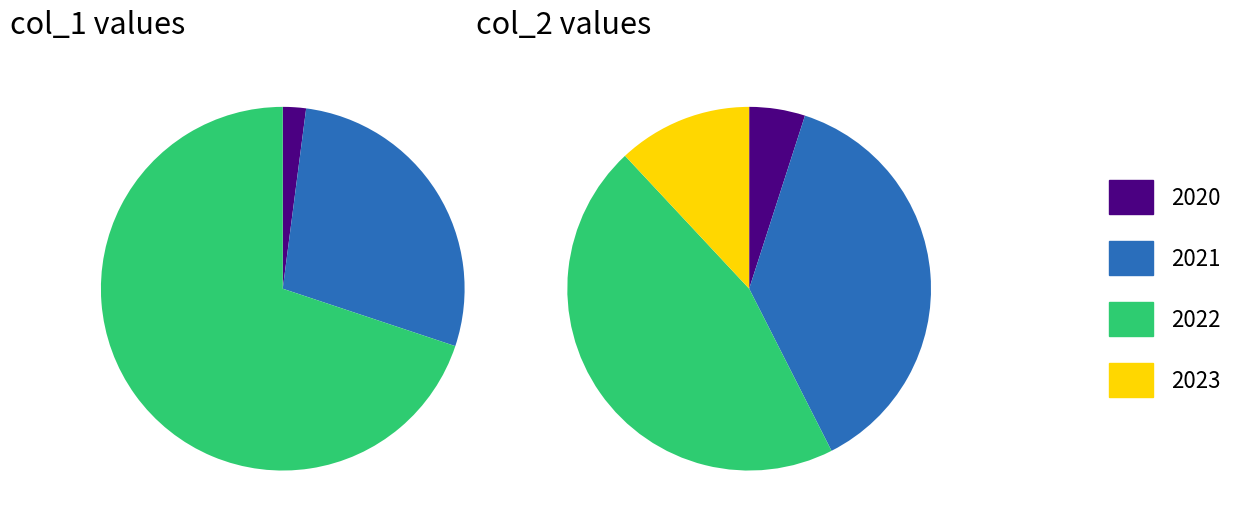

How many segments does this pie chart have?

4